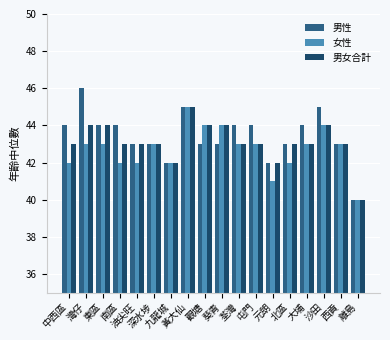

What is the maximum value shown in the chart?

46